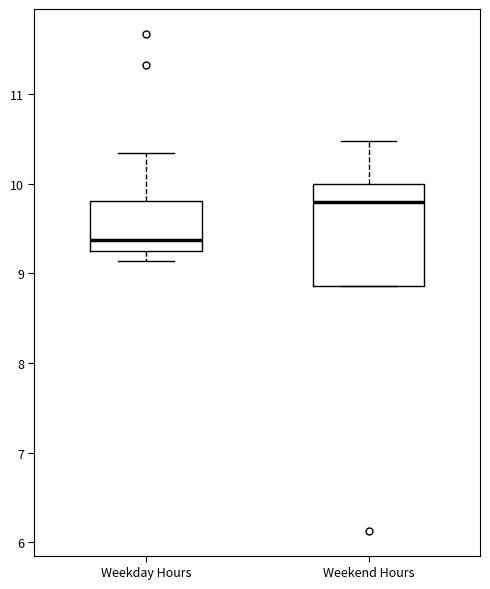

Reading left to right, transcribe this box plot: for each box, give where its median line is, the range the box spans, and where its two whiskers end, as read against the y-axis. The values are not printed on the chart, so give them approximately, as read against the axis.

Weekday Hours: median 9.4, box 9.2 to 9.8, whiskers 9.1 to 10.3
Weekend Hours: median 9.8, box 8.9 to 10.0, whiskers 8.9 to 10.5